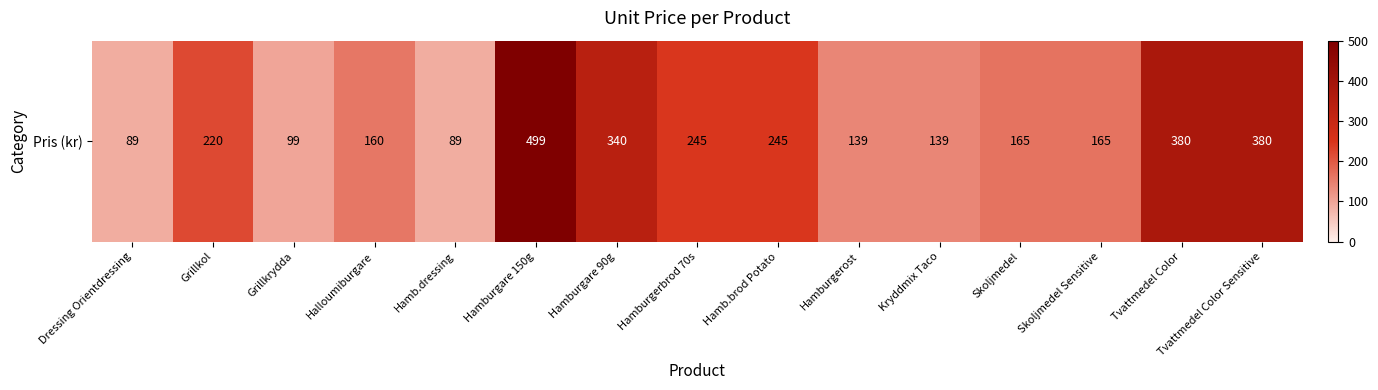

Reading left to right, extract all data points from this chart.

89	220	99	160	89	499	340	245	245	139	139	165	165	380	380